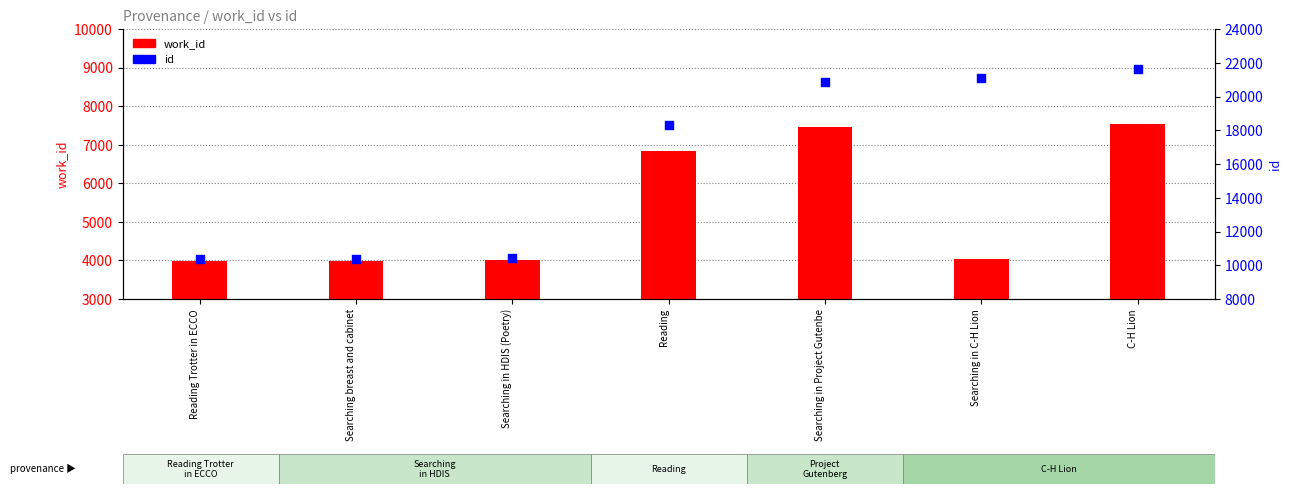

Which series has the largest Y range (max minus min)?

id